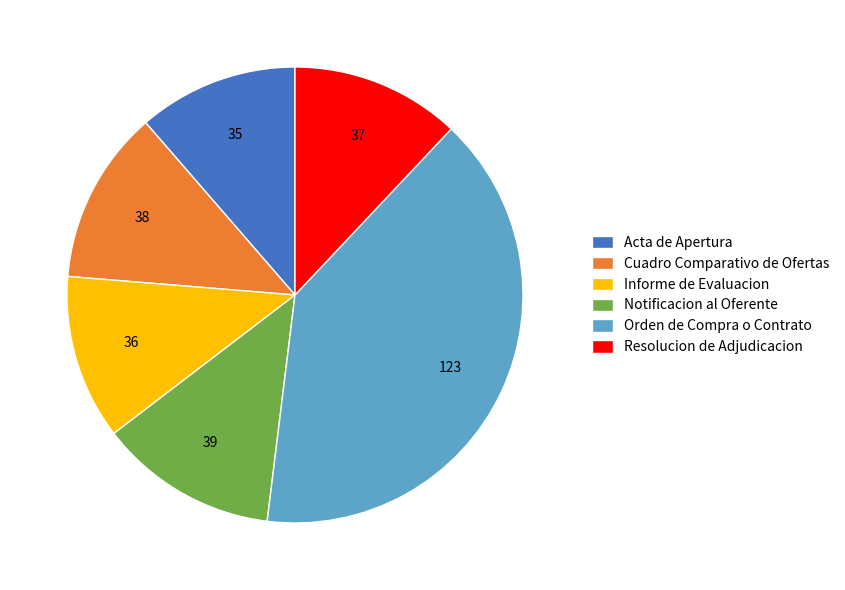

The Orden de Compra o Contrato slice represents 30% of the pie. True or false?

False